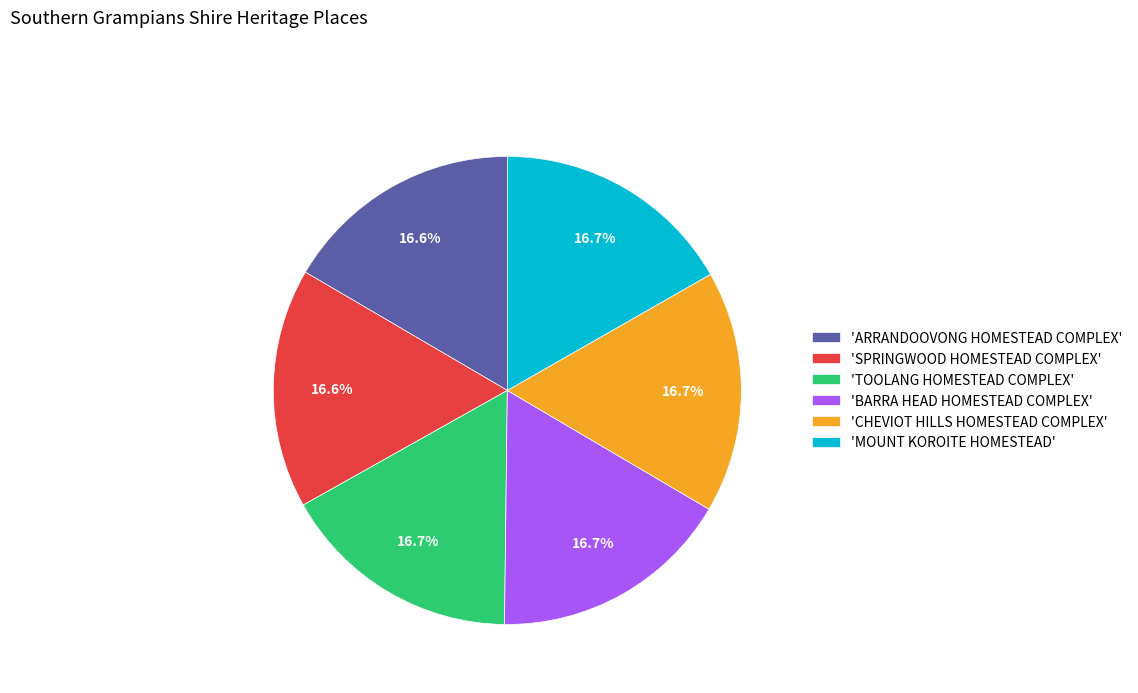

Does 'SPRINGWOOD HOMESTEAD COMPLEX' account for over 50% of the chart?

No